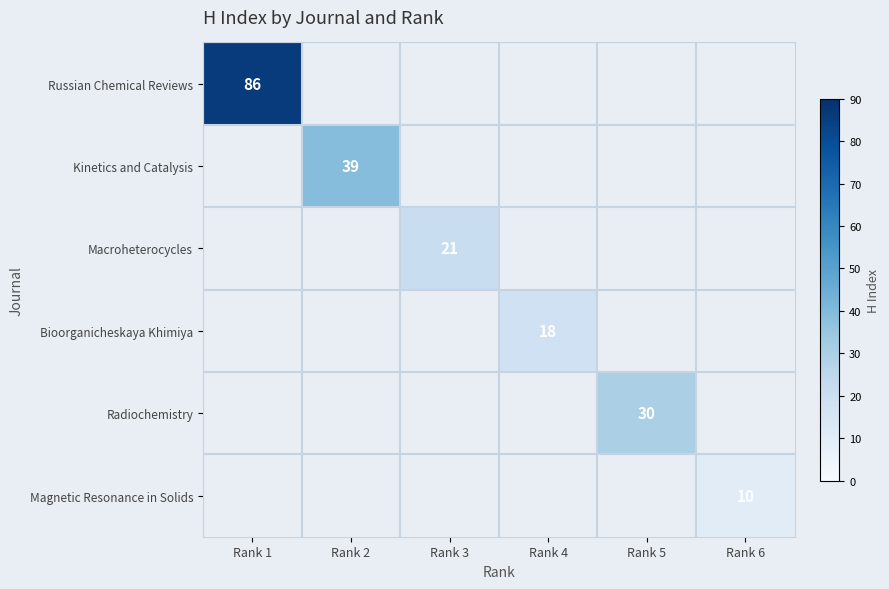

How many distinct data groups are displayed?

6